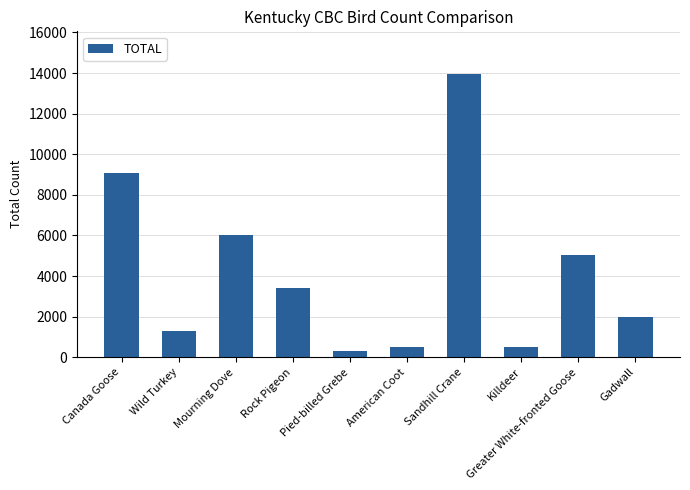

Approximately how many times larger is the value at Rock Pigeon compared to Wild Turkey?

2.7